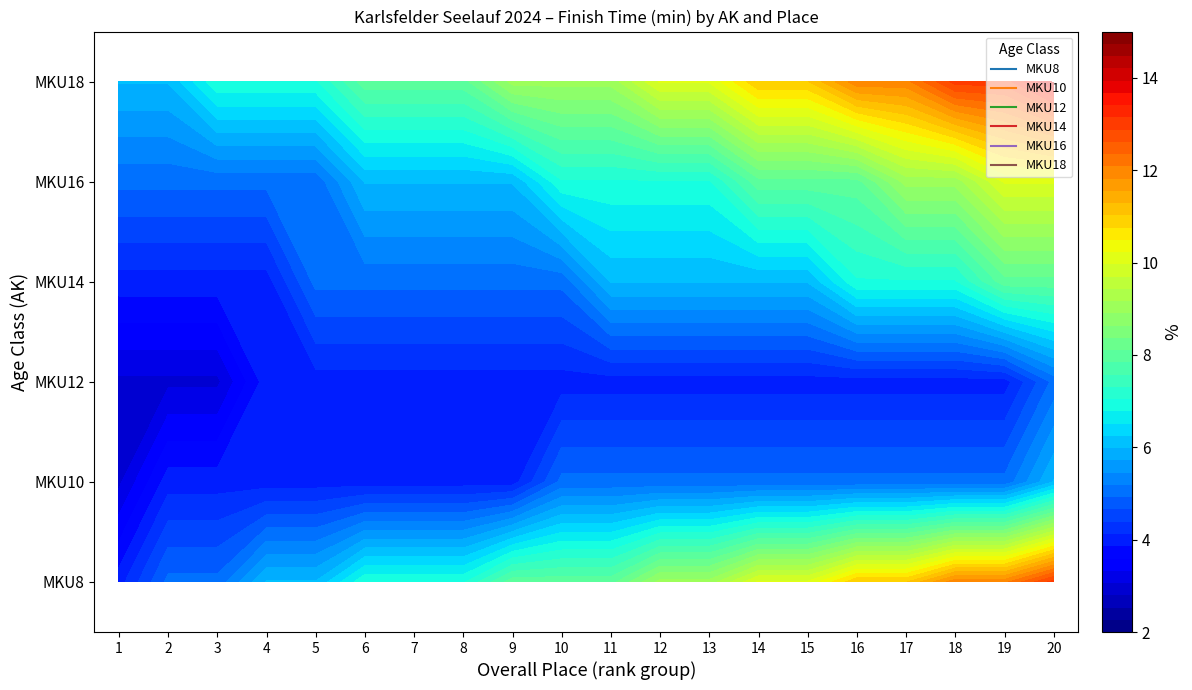

The MKU12 series shows 4 at 14. True or false?

True